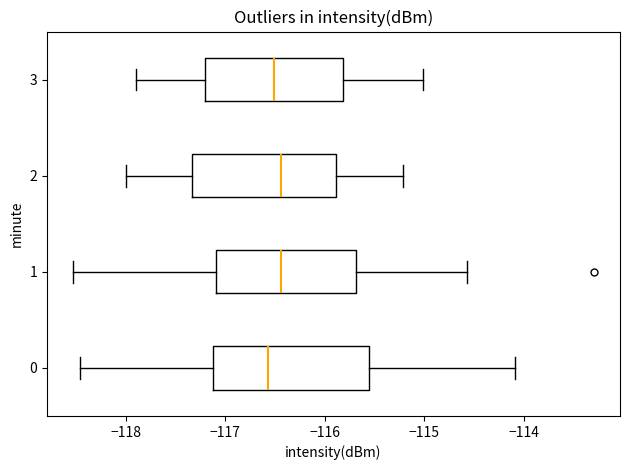

Comparing the boxes themselves (not the whiskers), which one is the widest?

0